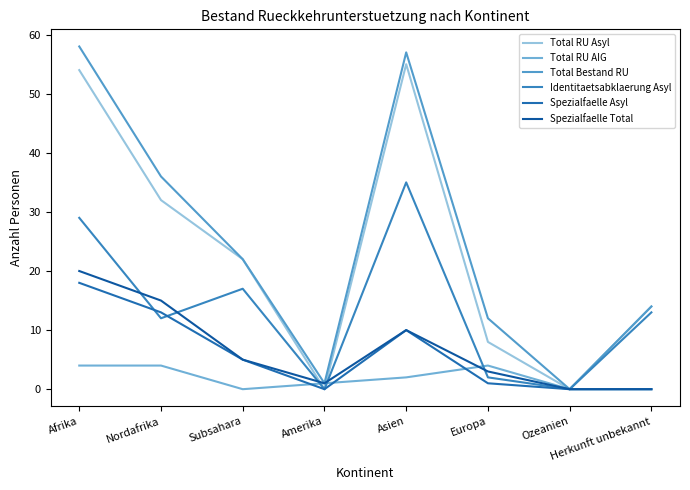

The value of Total RU Asyl at Afrika is 54. True or false?

True